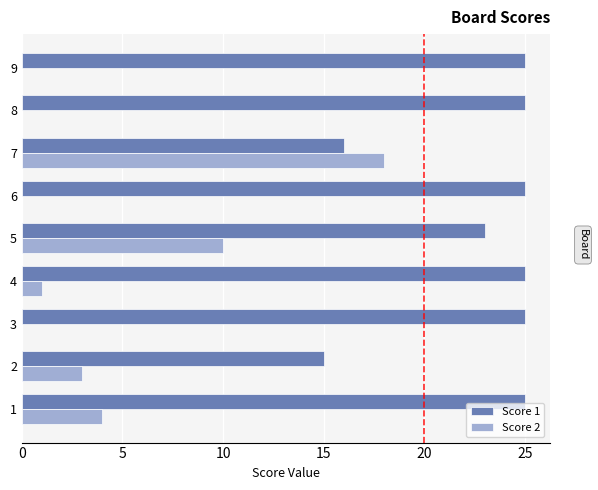

Where is Score 2 nearest to the value 9?

5